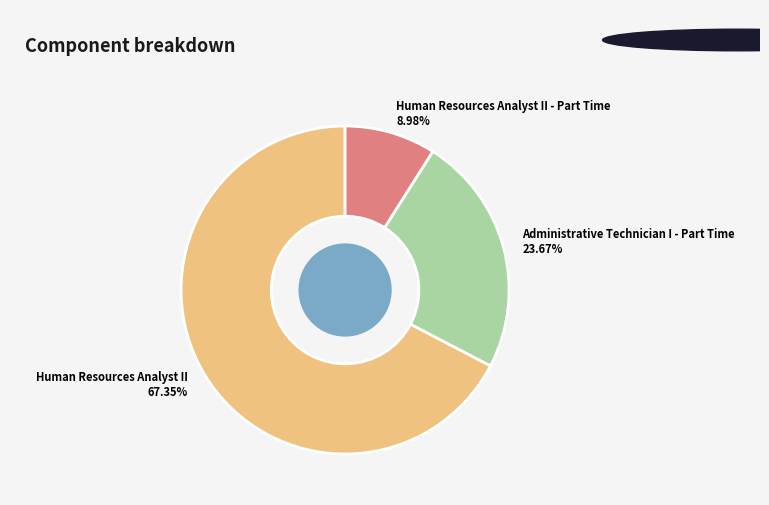

Which category has the smallest portion of the pie?

Human Resources Analyst II - Part Time